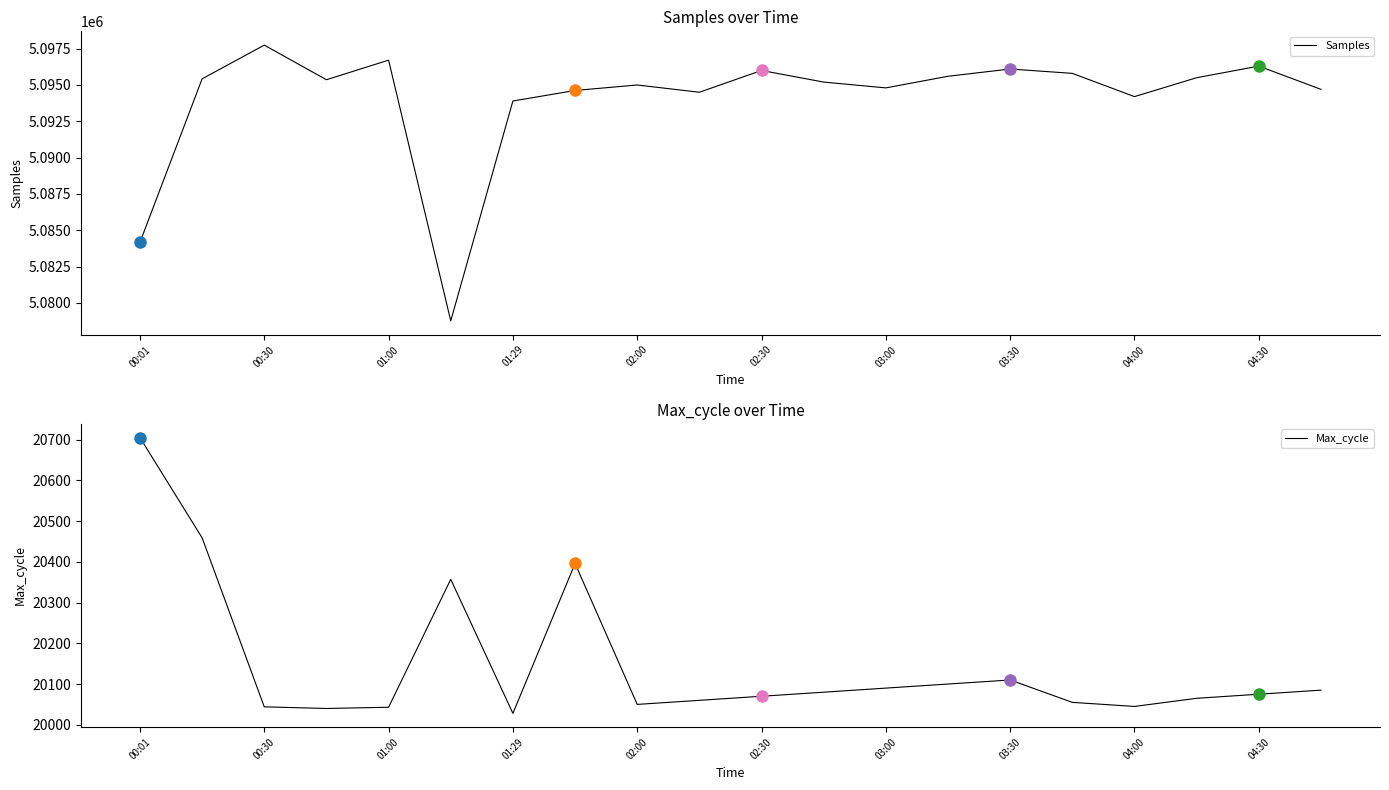

Rank the series by their maximum value, from lowest to highest.

Max_cycle, Samples